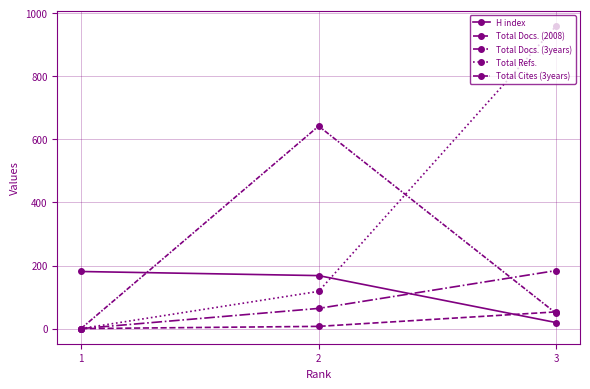

Is the value of H index at 3 greater than the value of Total Docs. (3years) at 1?

Yes